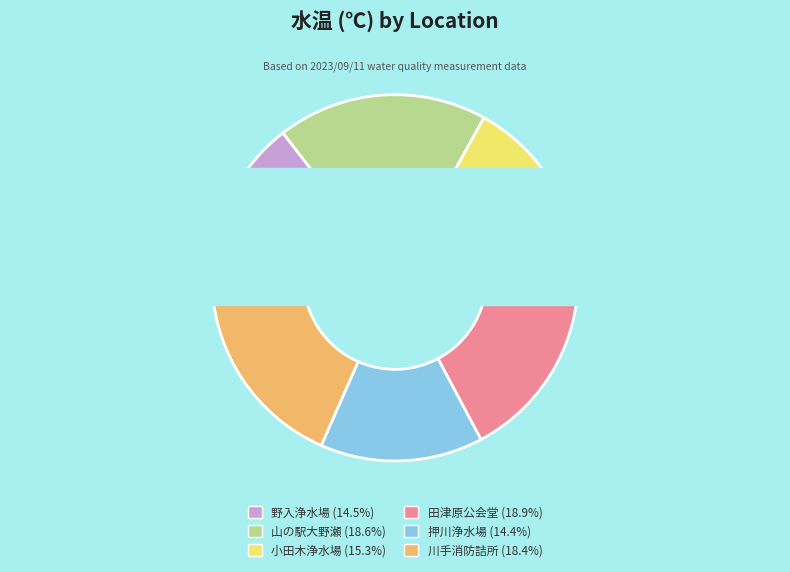

What is the largest slice in the pie chart?

田津原公会堂